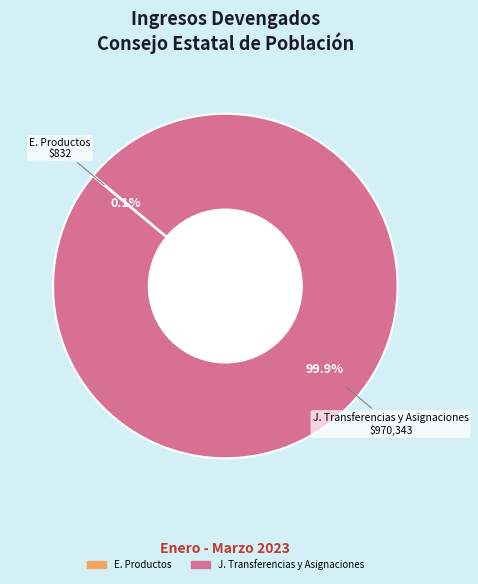

Is there any slice that represents more than half of the pie?

Yes